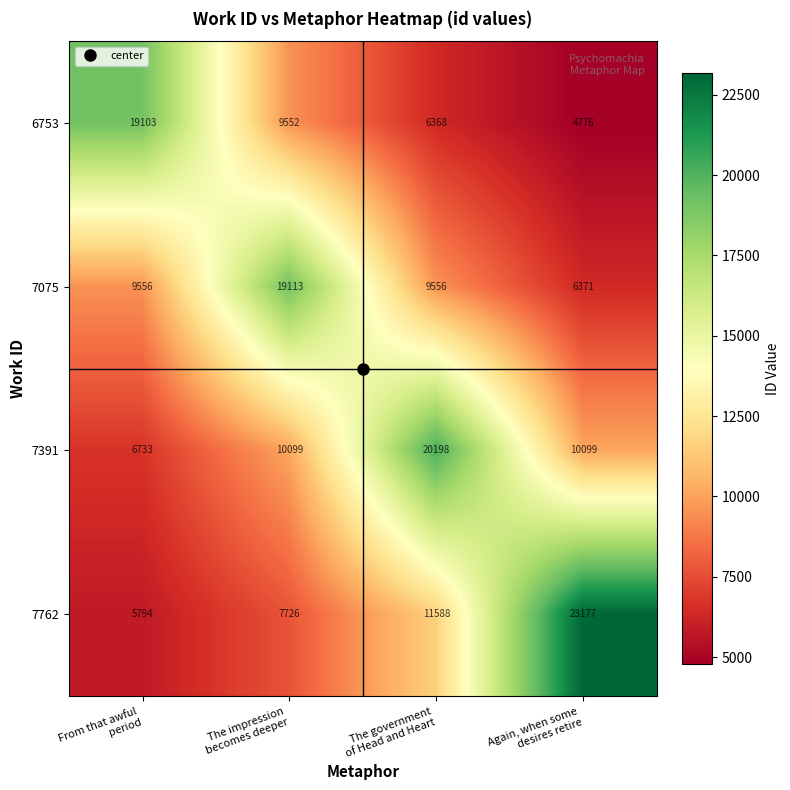

What is the spread (max minus min) of values at The government
of Head and Heart?

13830